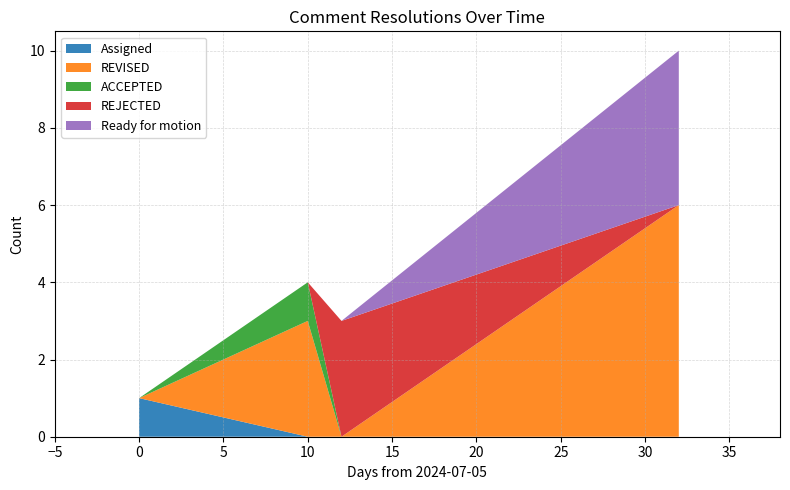

The value of Assigned at 10 is 0. True or false?

True